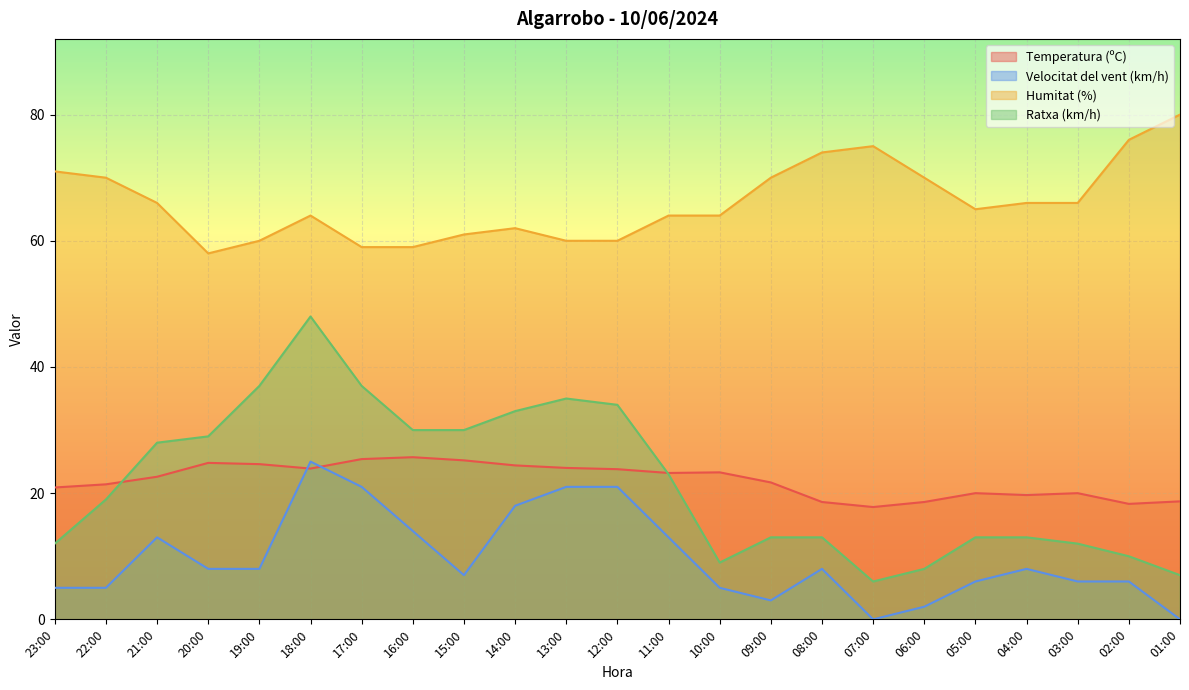

What is the minimum value for Humitat (%)?

58.0